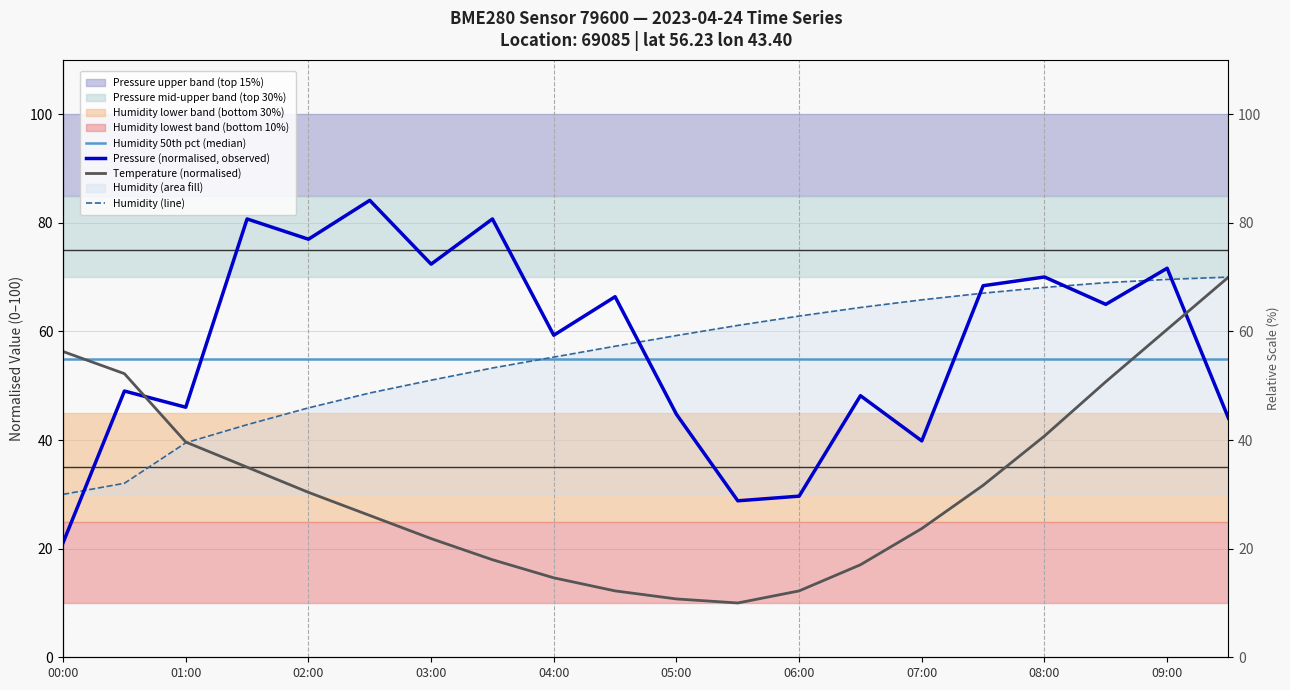

True or false: Pressure (normalised, observed) has a value of 24.4 at 07:00.

False